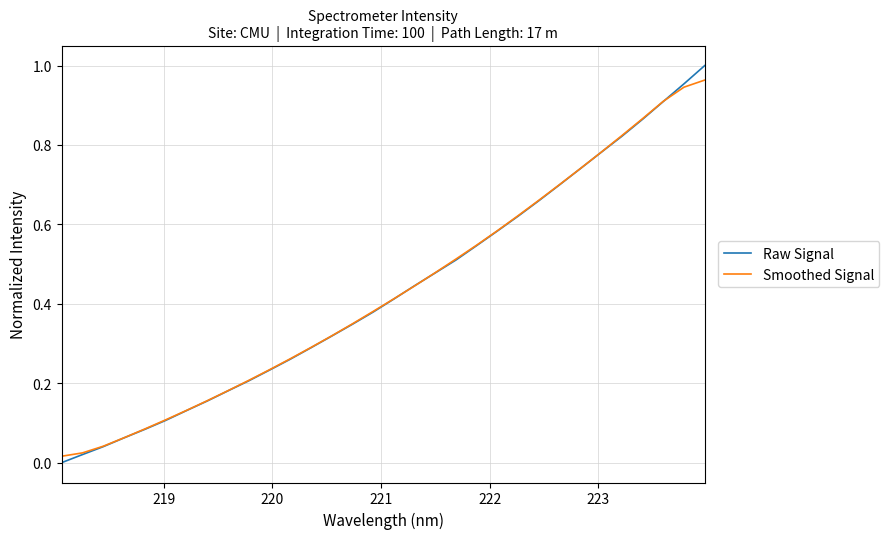

Which series ends up on top after the final intersection of Raw Signal and Smoothed Signal?

Raw Signal